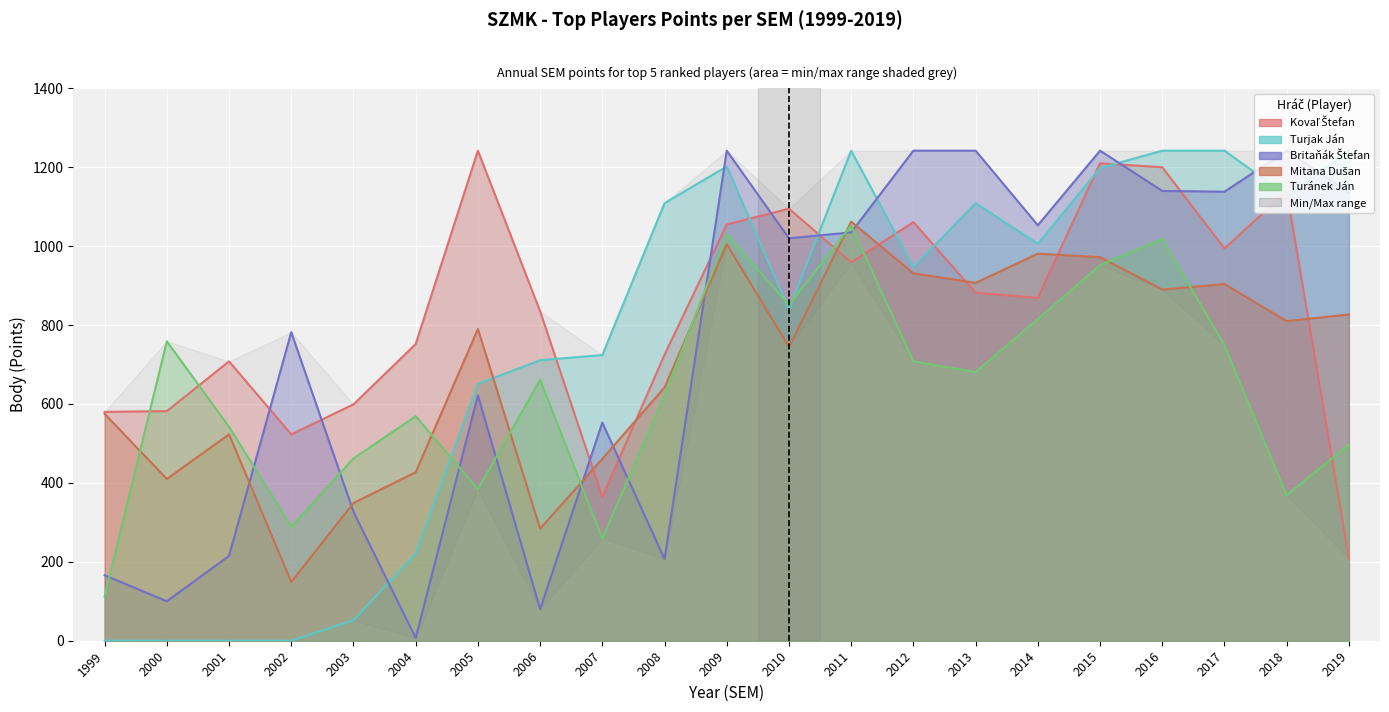

The value of Britaňák Štefan at 2010 is 1020. True or false?

True